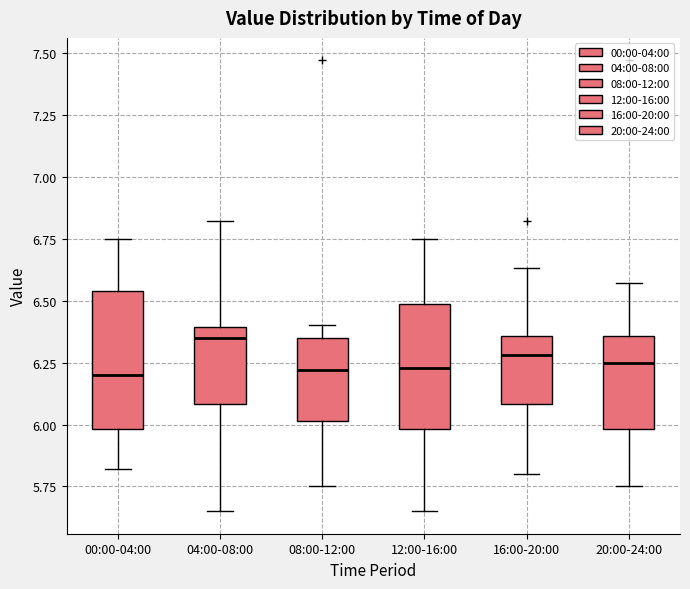

Which box is the tallest, from its lower edge to its upper edge?

00:00-04:00